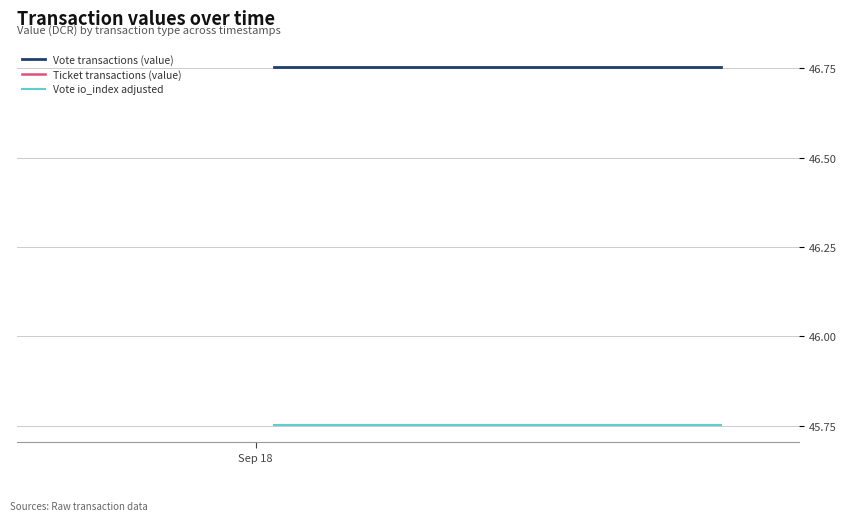

Does the chart have visible grid lines?

Yes